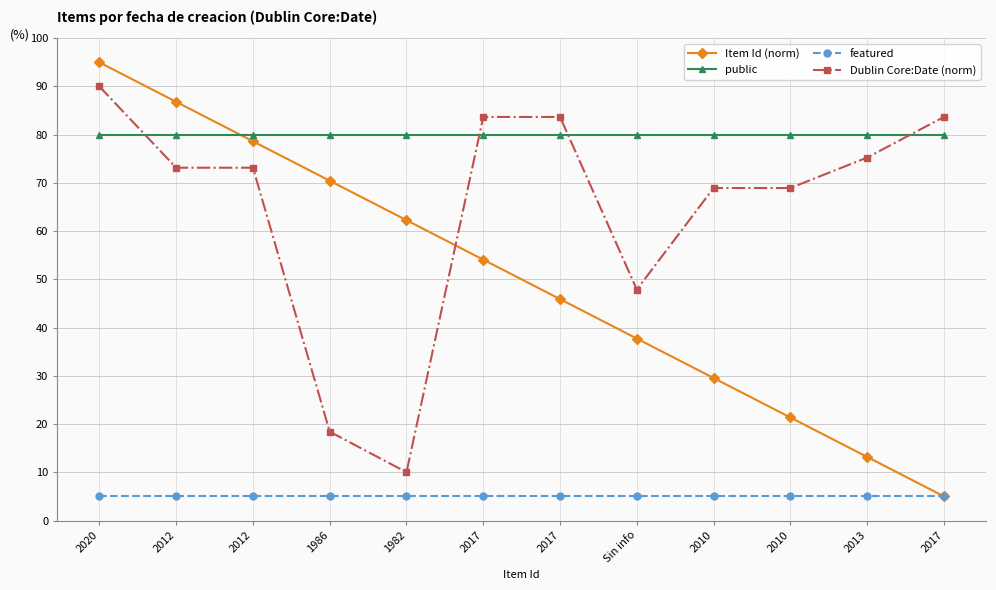

What is the label of the 3rd point from the right?

2010